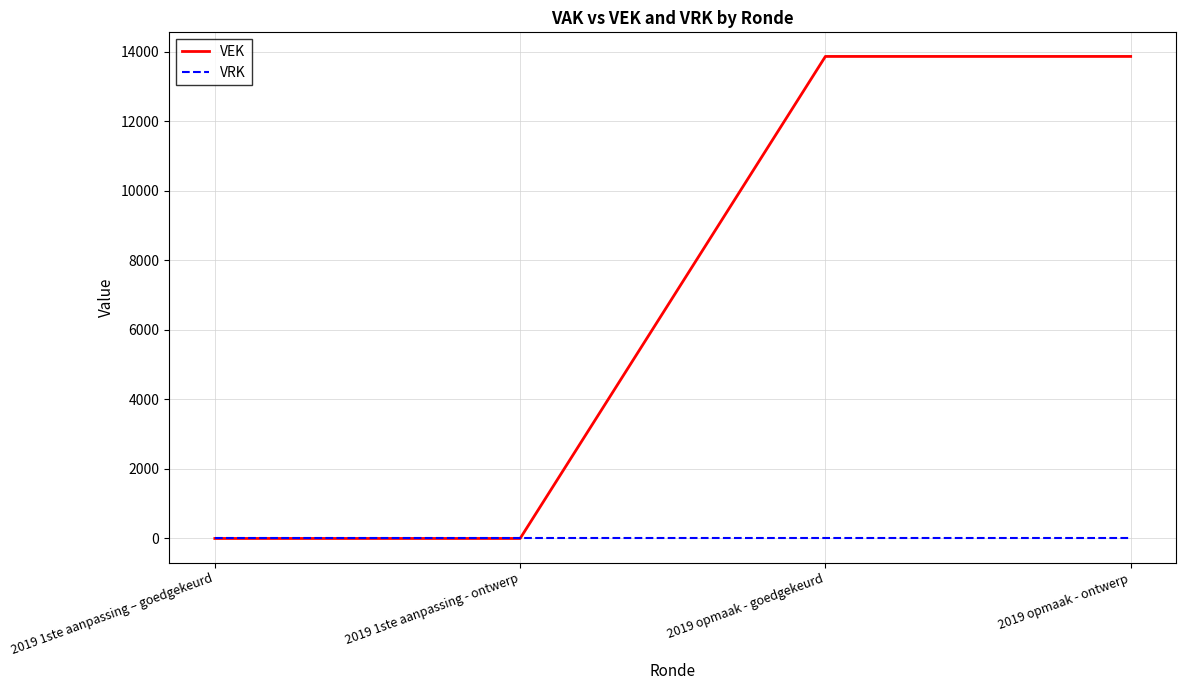

Is the value of VRK at 2019 1ste aanpassing – goedgekeurd greater than the value of VEK at 2019 opmaak - goedgekeurd?

No